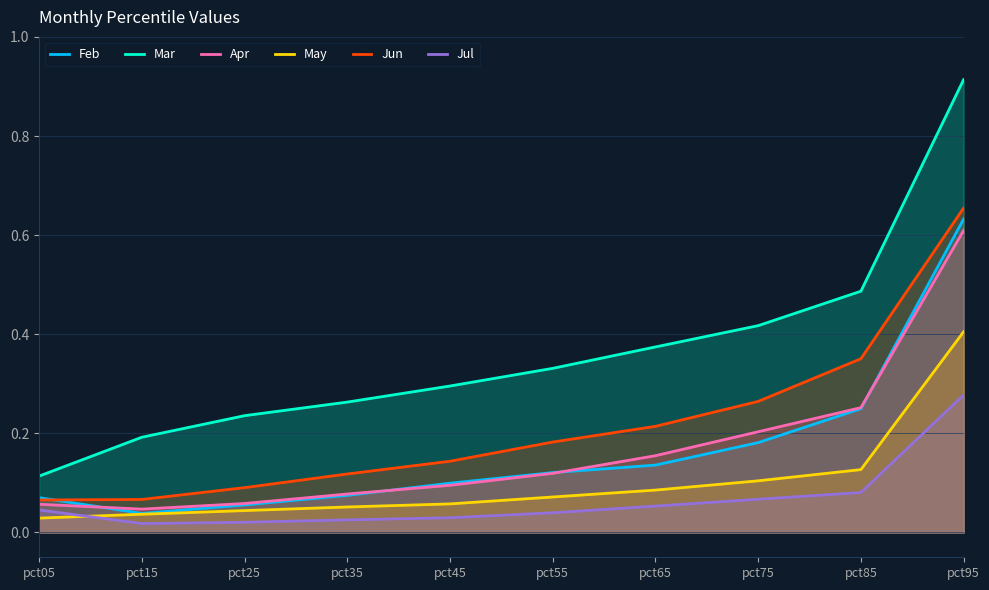

Which series changed the most between pct45 and pct85?

Jun